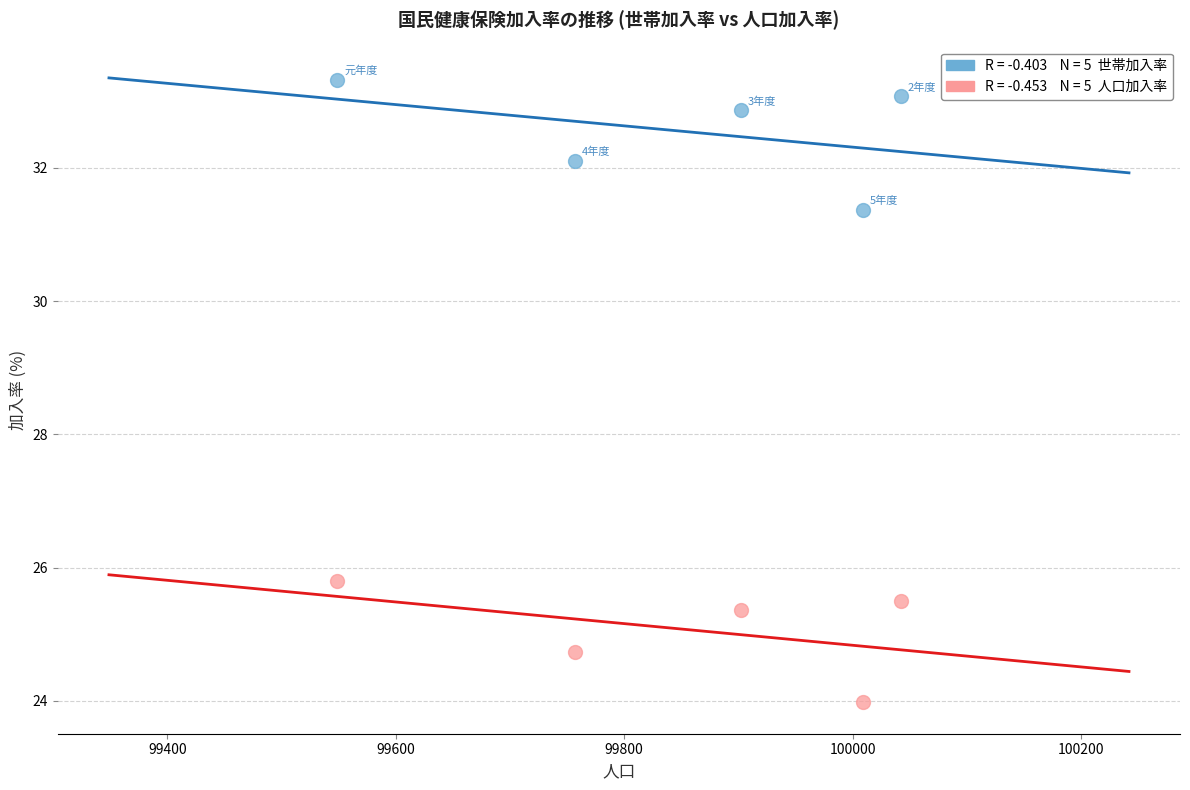

Across all data points, what is the average X value?

99851.8